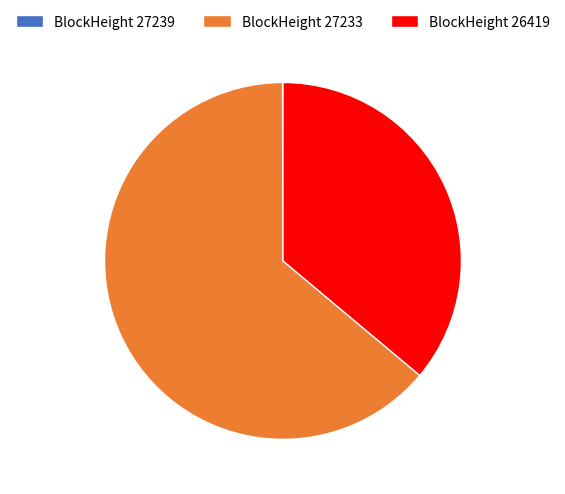

Which category accounts for the majority?

BlockHeight 27233